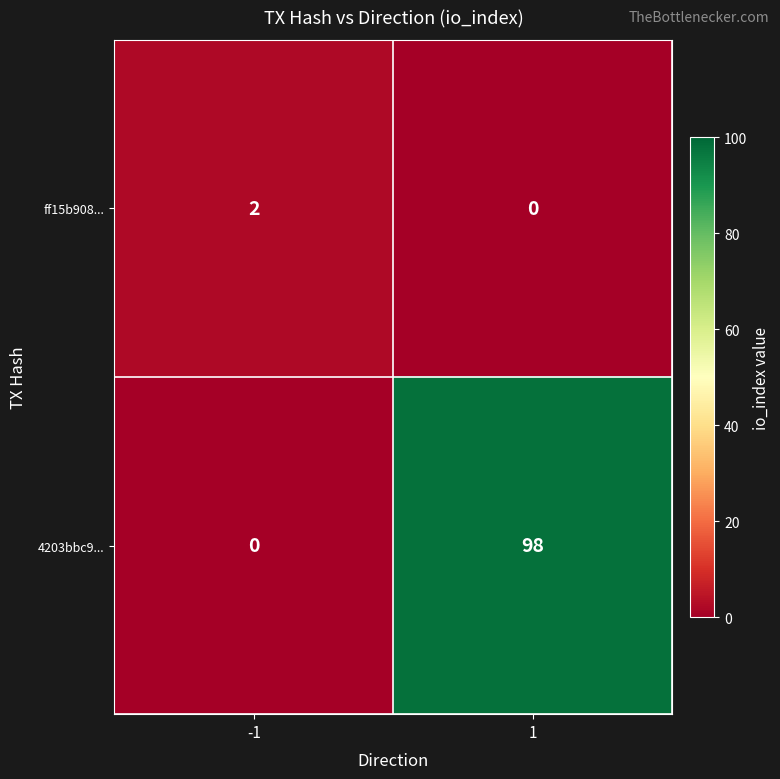

List the series in order of their peak value, highest first.

4203bbc9..., ff15b908...